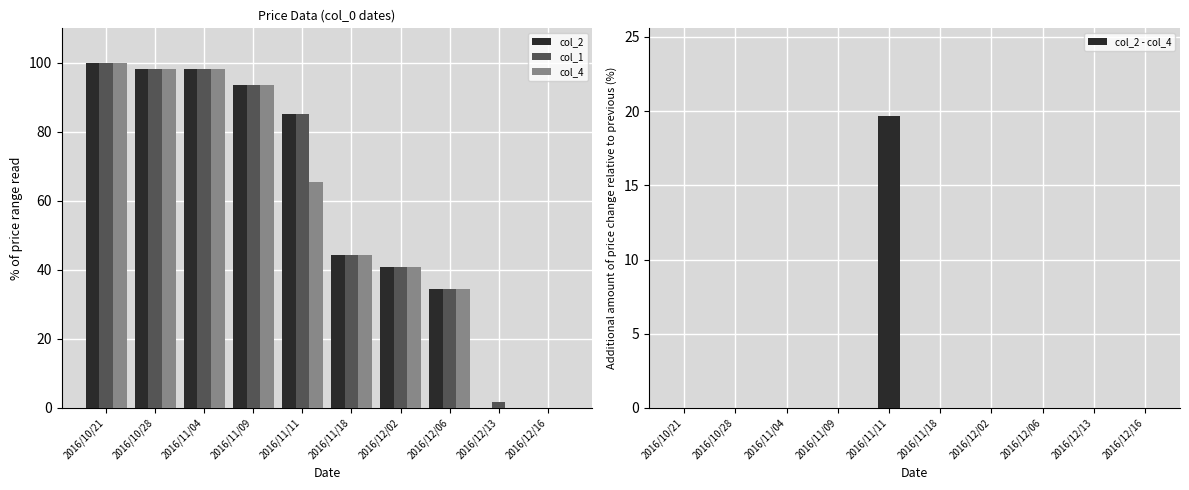

What is the label of the 6th bar from the left?

2016/11/18